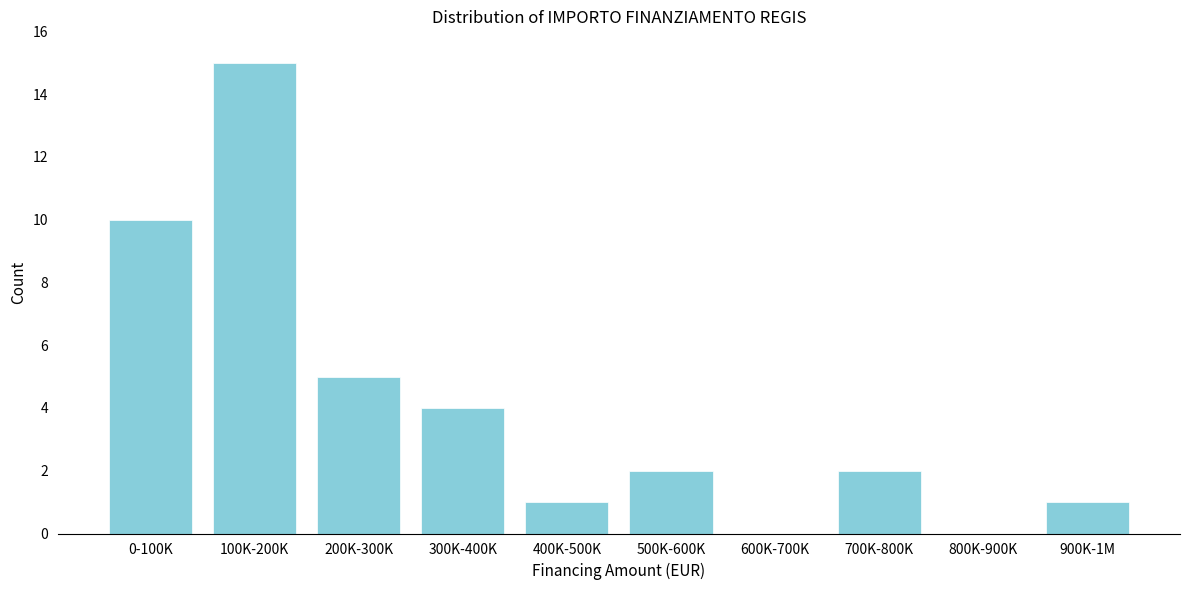

Reading left to right, transcribe all the data shown in this chart.

0-100K=10	100K-200K=15	200K-300K=5	300K-400K=4	400K-500K=1	500K-600K=2	600K-700K=0	700K-800K=2	800K-900K=0	900K-1M=1